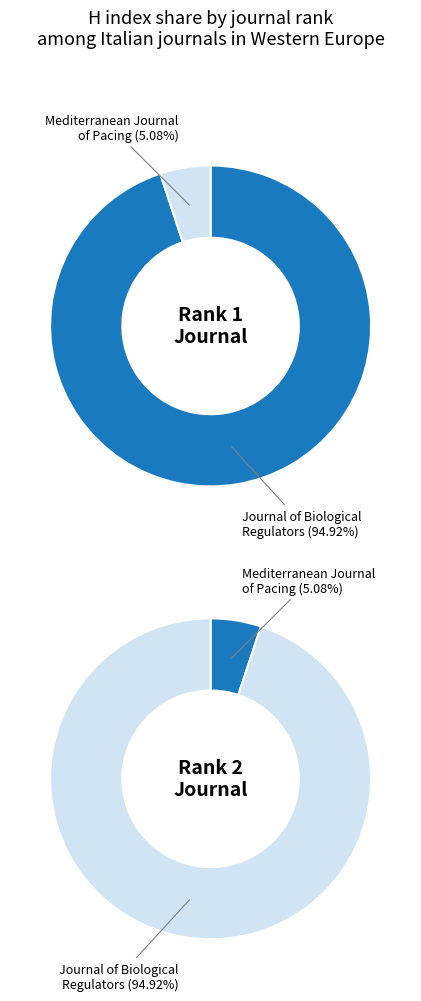

Does any single category account for the majority?

Yes